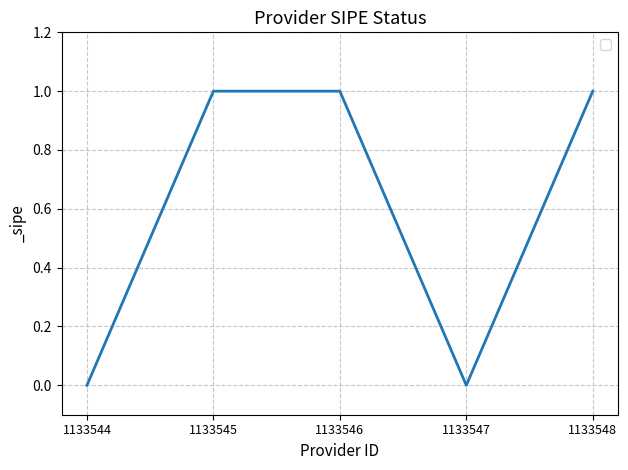

What is the sum of the values at 1133547 and 1133546?

1